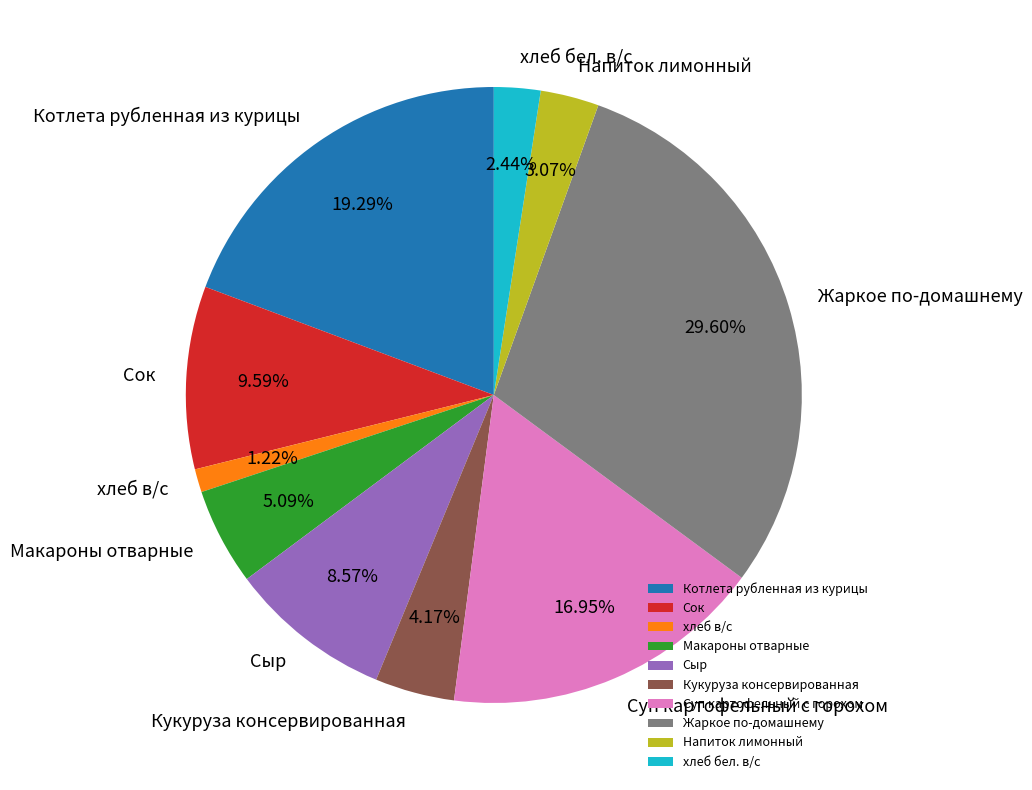

Is it true that Котлета рубленная из курицы is 19% of the pie?

True